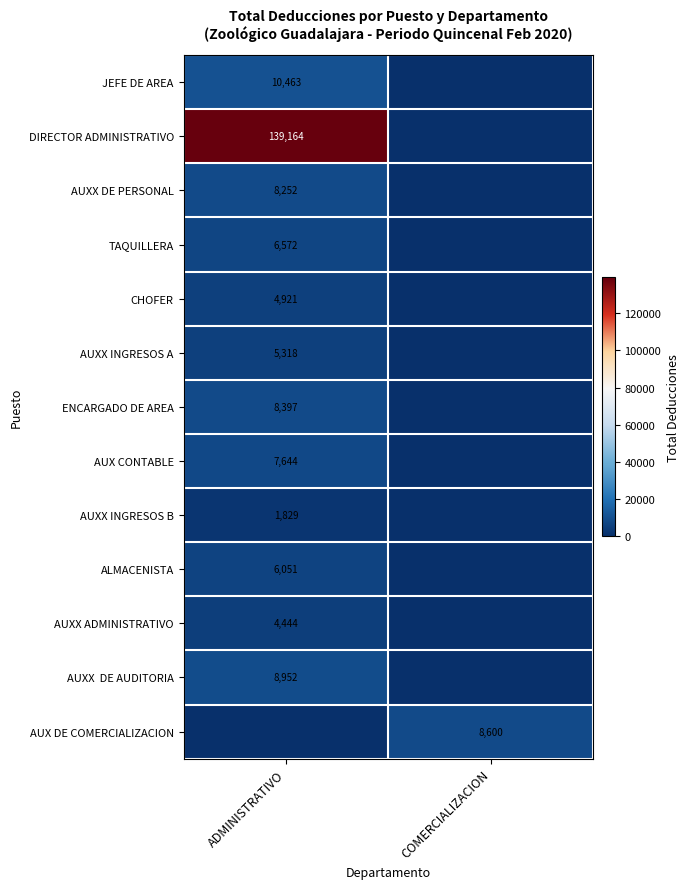

Is it true that TAQUILLERA equals 10949.0 at ADMINISTRATIVO?

False